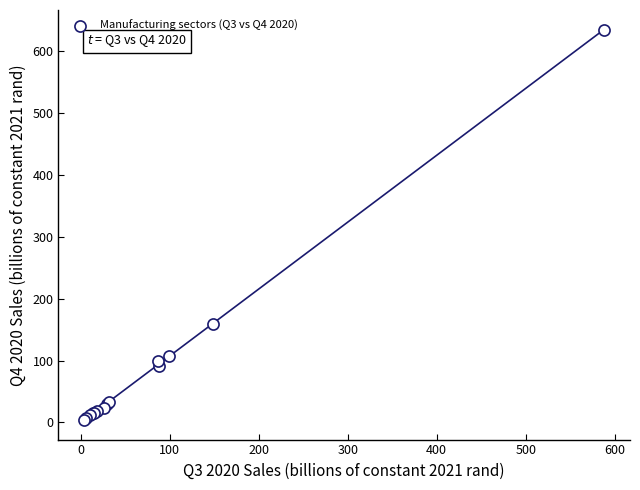

What Y value in the scatter plot is closest to 319?

159